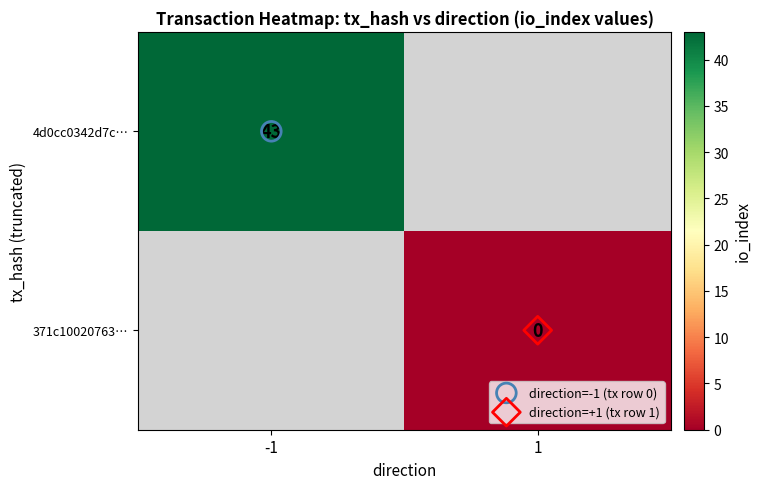

At 1, list the series in order from smallest to largest.

4d0cc0342d7c…, 371c10020763…